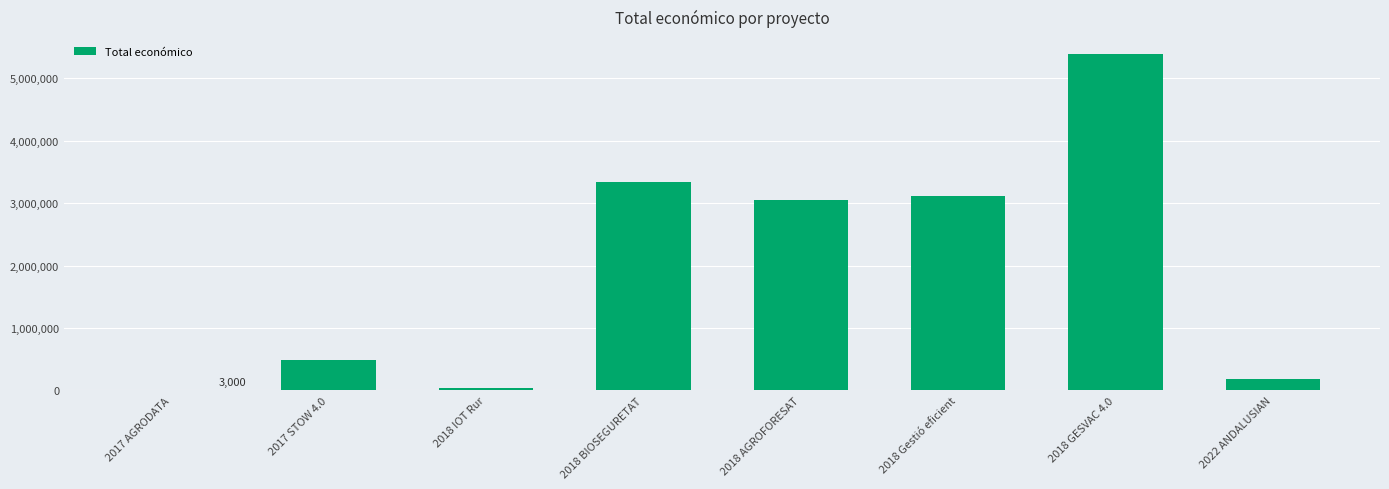

Reading left to right, extract all data points from this chart.

2017 AGRODATA=3000	2017 STOW 4.0=494256	2018 IOT Rur=33298	2018 BIOSEGURETAT=3342252	2018 AGROFORESAT=3051573	2018 Gestió eficient=3114698	2018 GESVAC 4.0=5390598	2022 ANDALUSIAN=176811